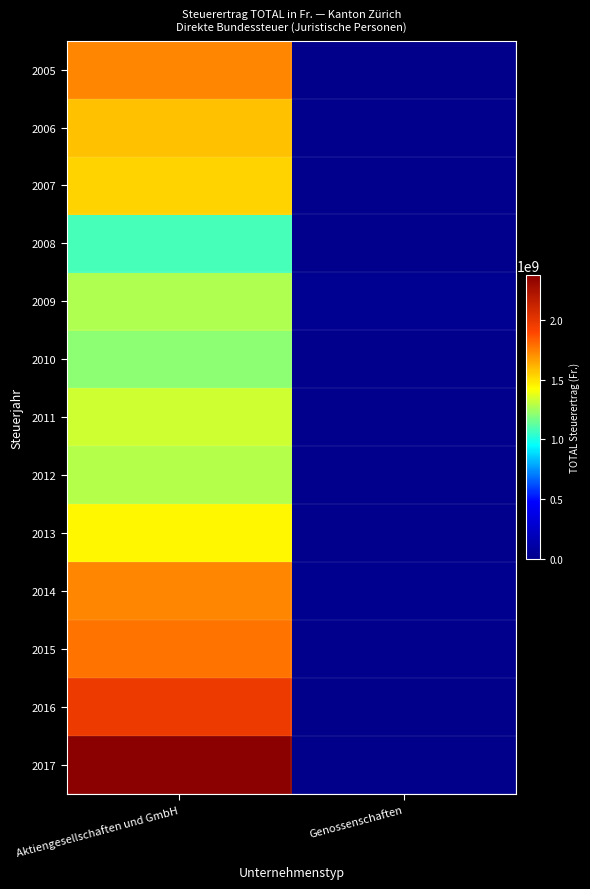

Which series has the largest total across all categories?

2017